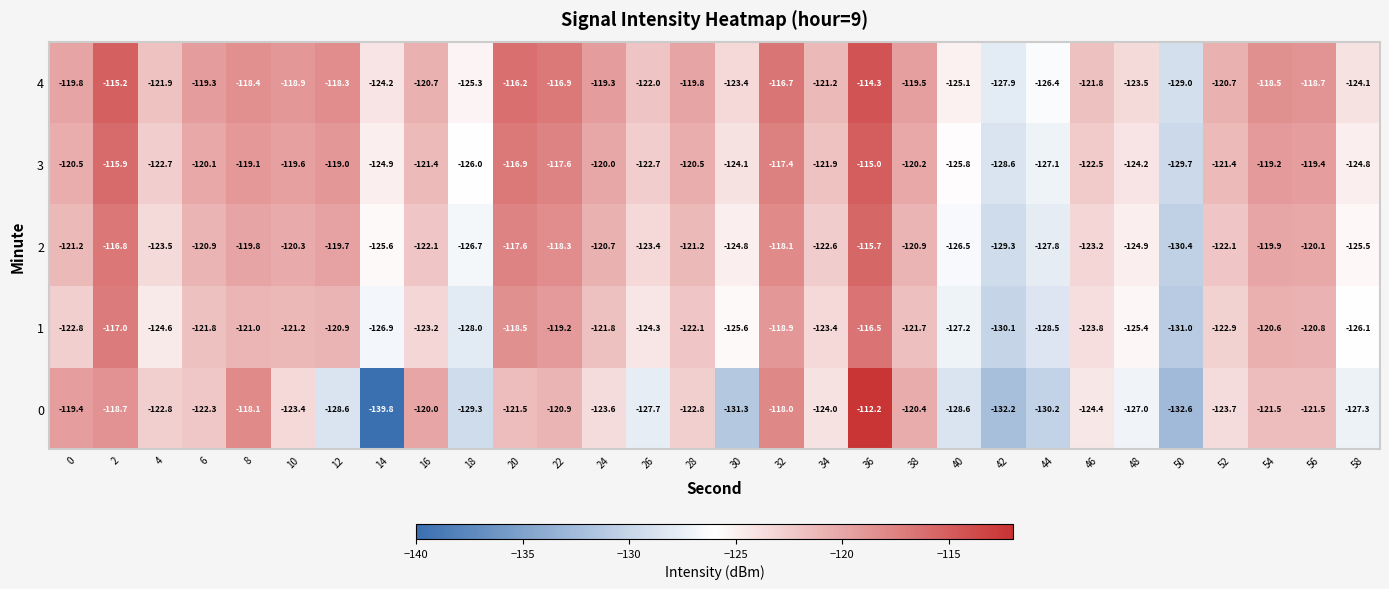

Is it true that 4 equals -120.7 at 52?

True